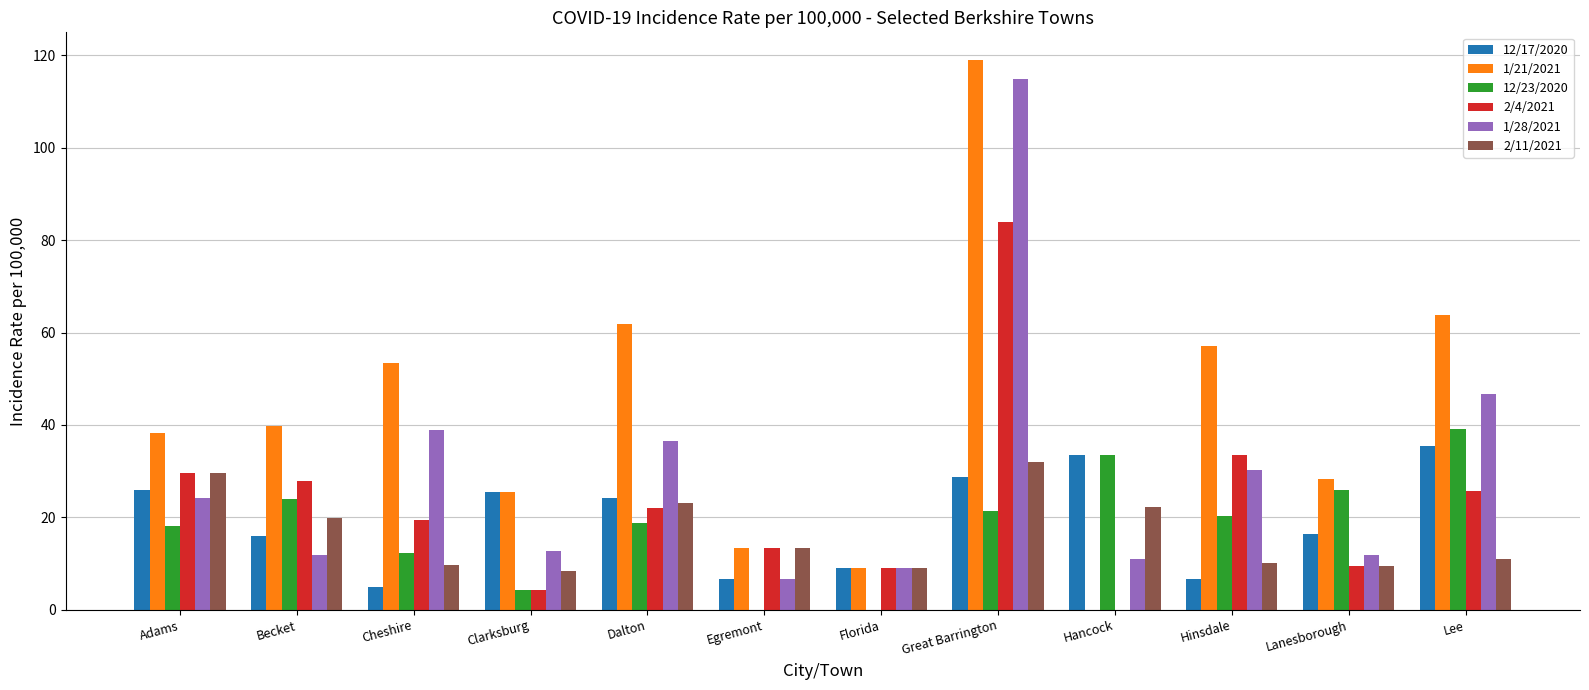

Between Adams and Clarksburg, which series saw the biggest shift?

2/4/2021